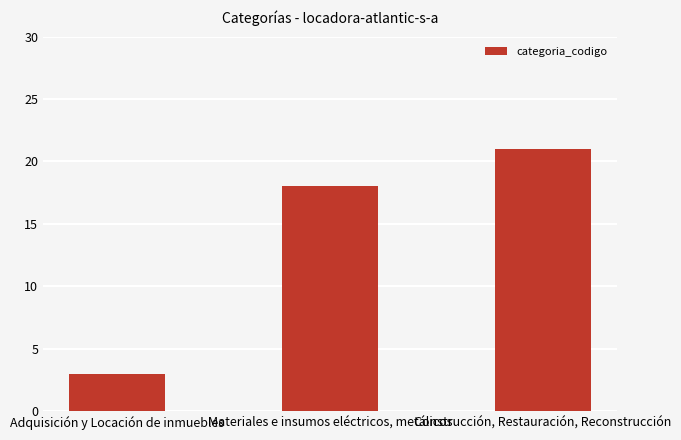

What is the label of the 2nd bar from the right?

Materiales e insumos eléctricos, metálicos